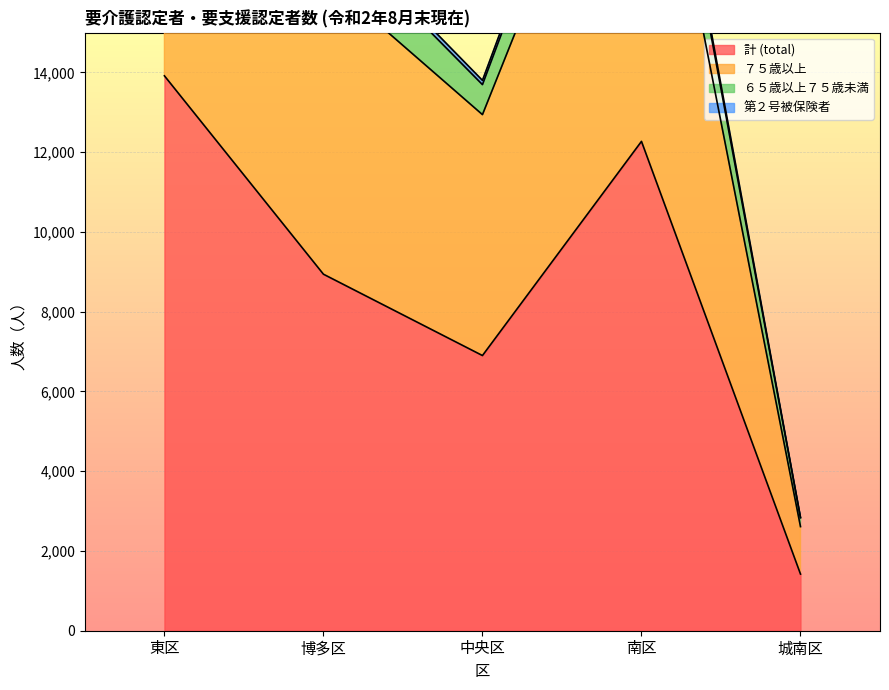

Rank the categories by 計 (total) value from highest to lowest.

東区, 南区, 博多区, 中央区, 城南区